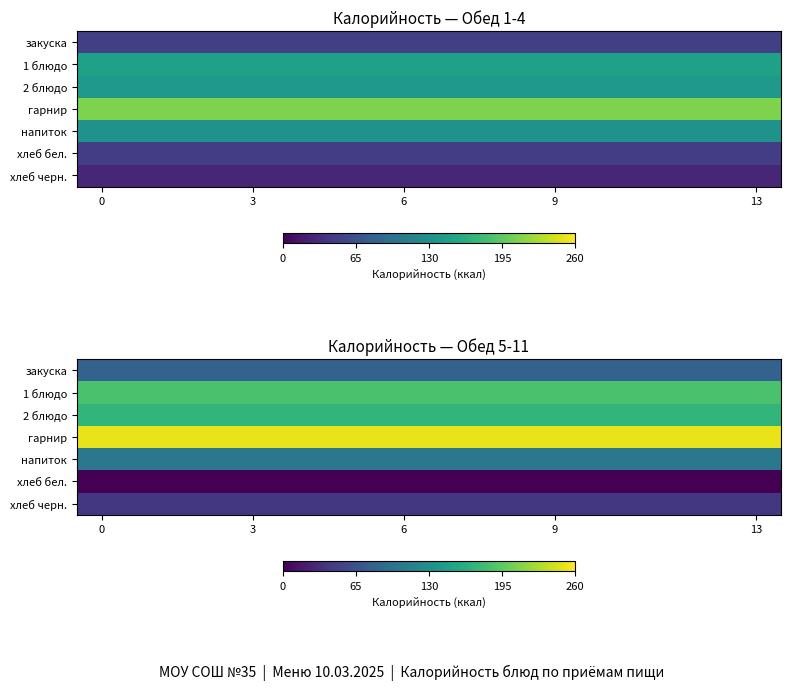

What is the sum of all 1 блюдо values?

2595.6